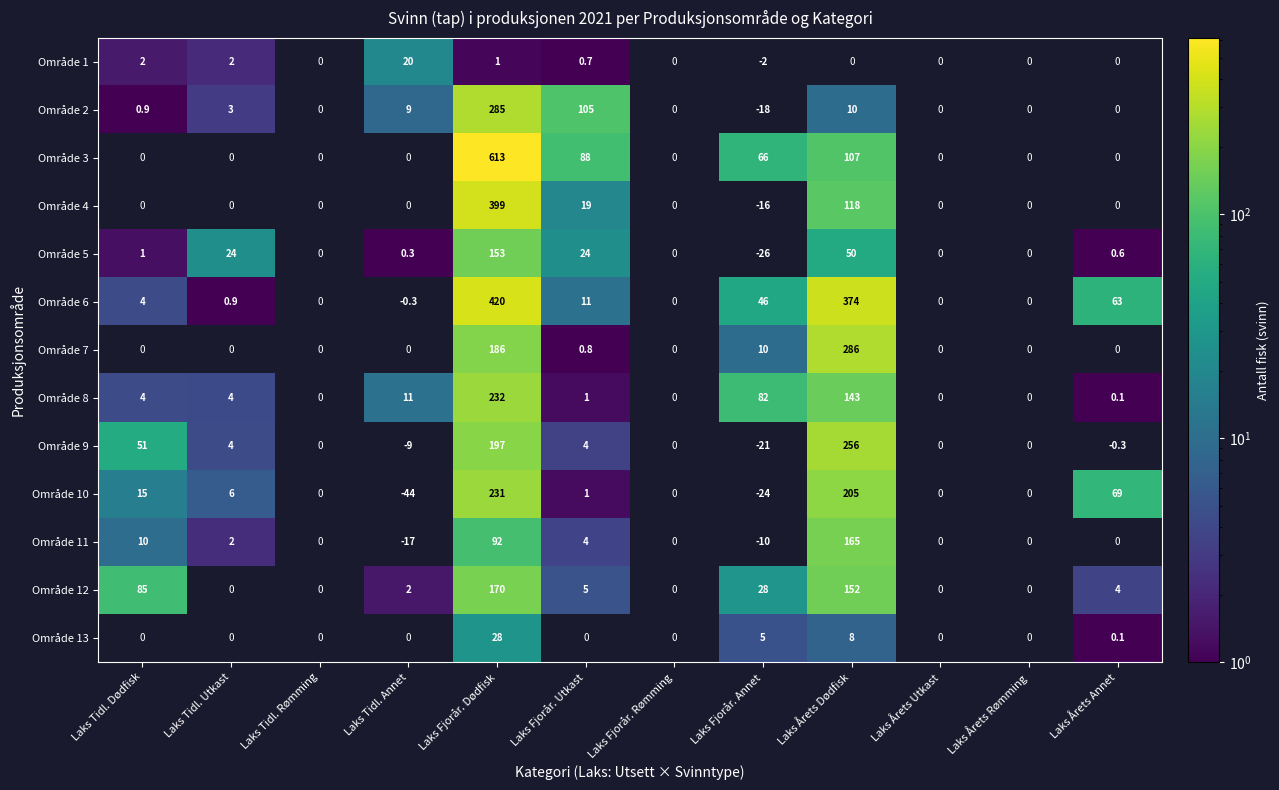

What is the spread (max minus min) of values at Laks Tidl. Annet?

64.0